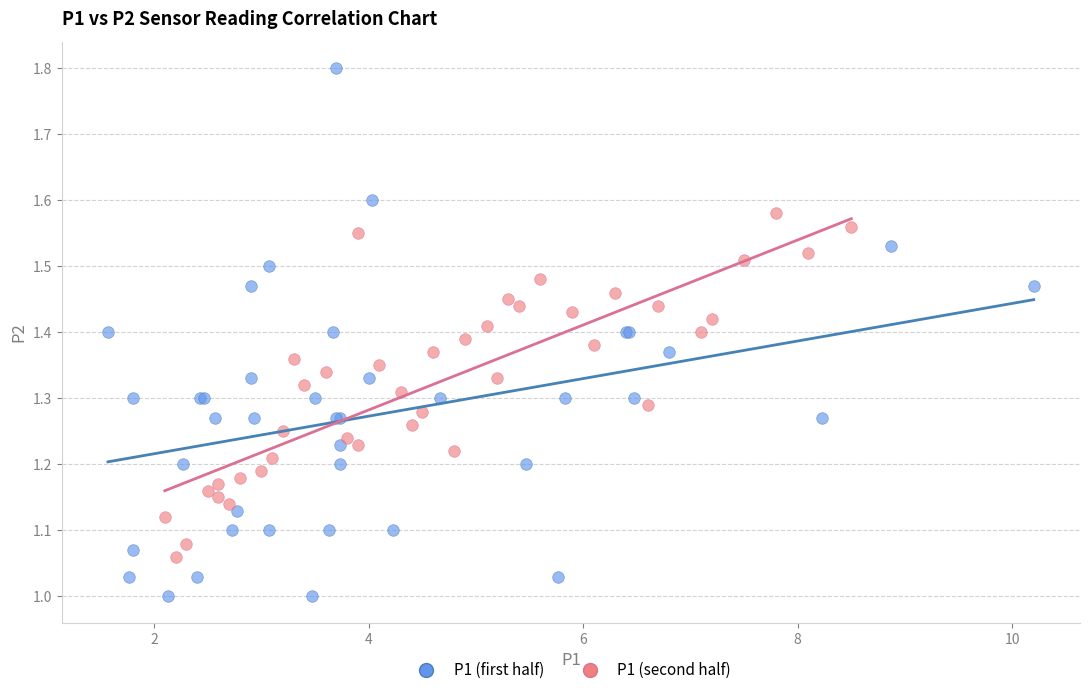

What are all the series names shown in the legend?

P1 (first half), P1 (second half)